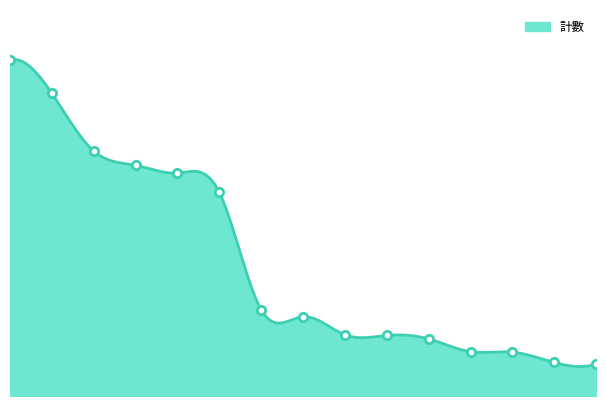

How many data points are less than 1656?

7